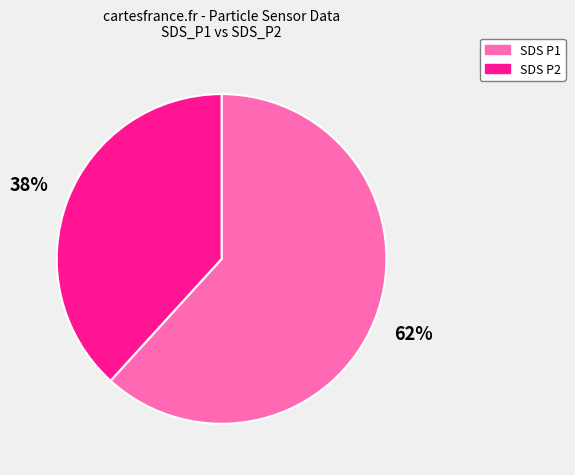

Approximately how many times larger is the value at SDS P1 compared to SDS P2?

1.6